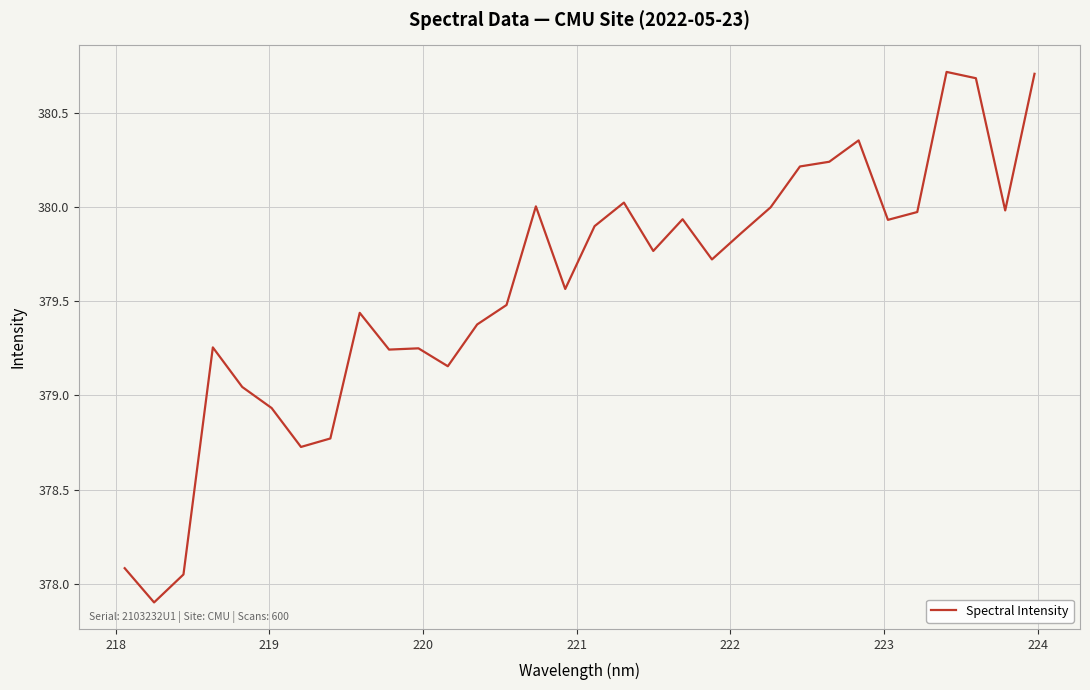

What is the minimum value shown in the chart?

377.9